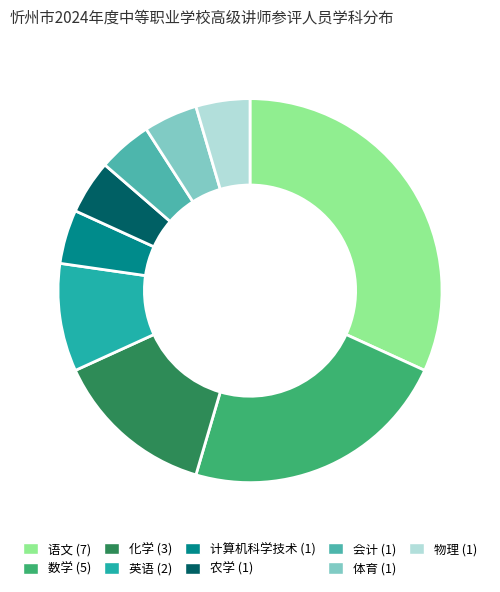

Combined, do 化学 and 会计 account for over 50%?

No